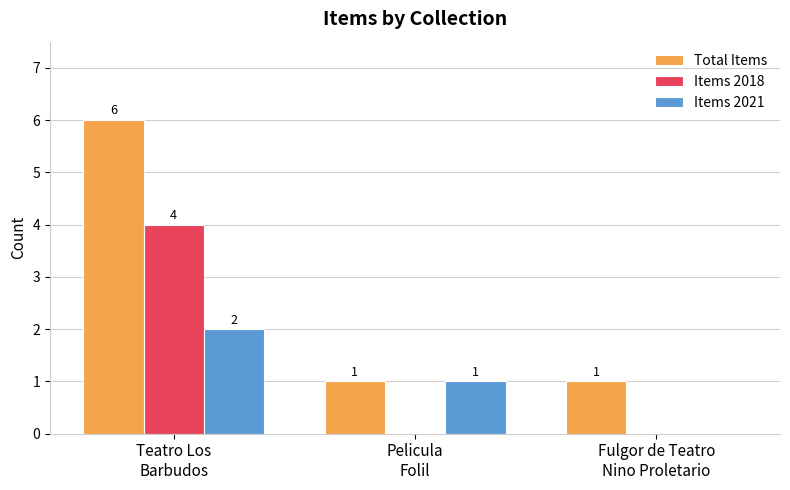

What is the total value across all series at Teatro Los
Barbudos?

12